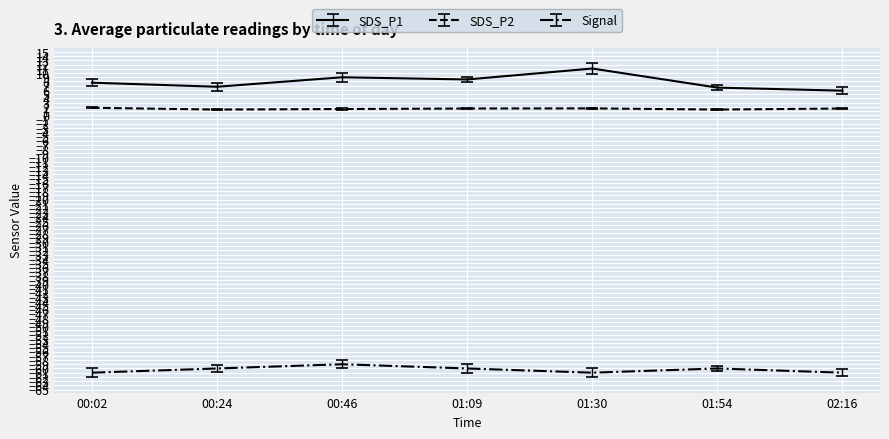

True or false: SDS_P1 has a value of 7.7 at 00:02.

True